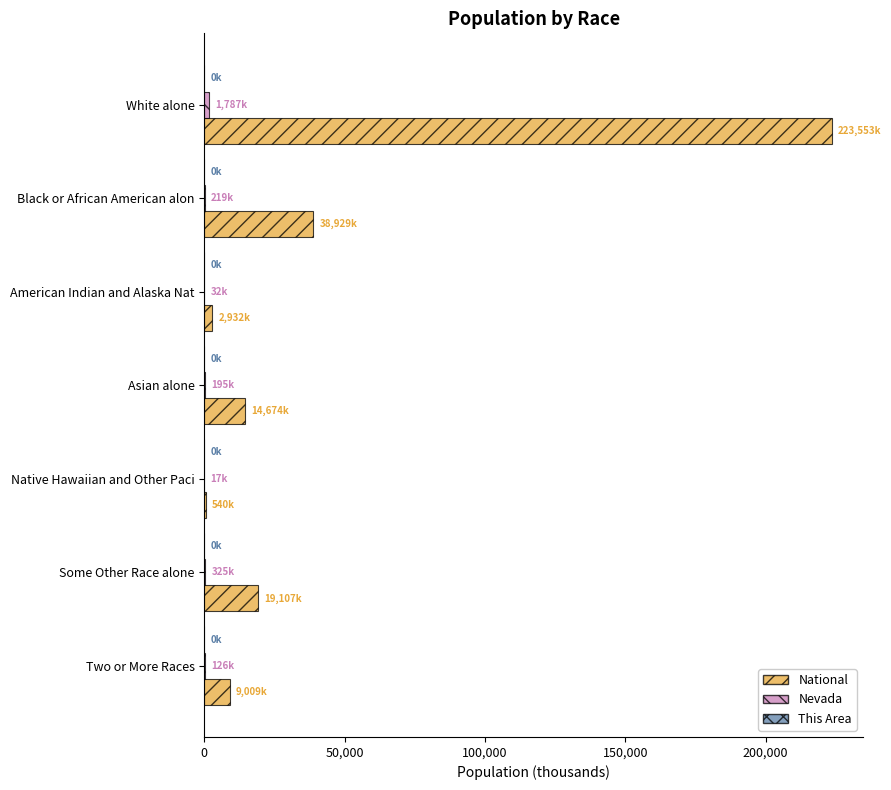

How many distinct data groups are displayed?

3